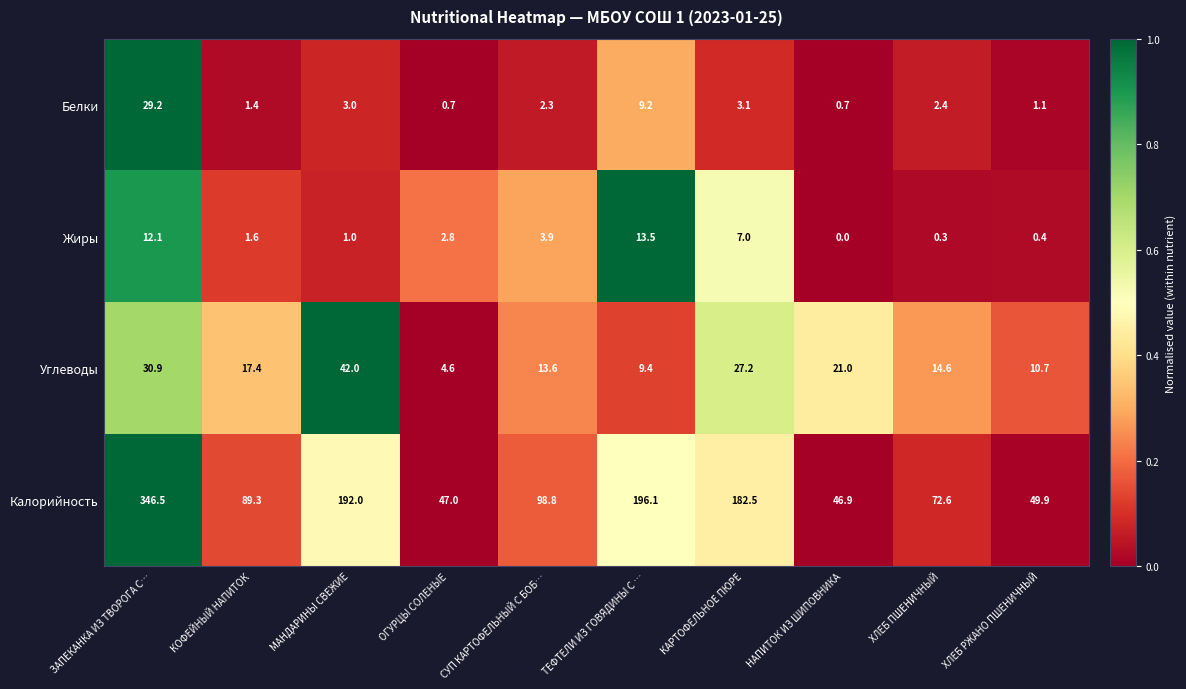

True or false: Жиры has a value of 1.7 at МАНДАРИНЫ СВЕЖИЕ.

False